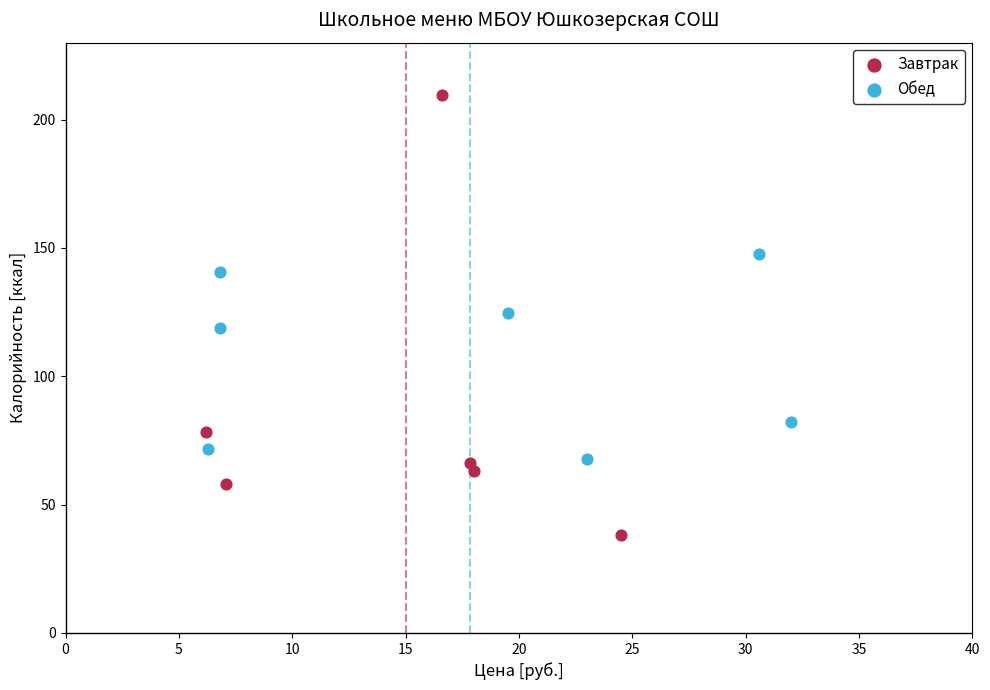

Which series reaches the minimum Y coordinate?

Завтрак